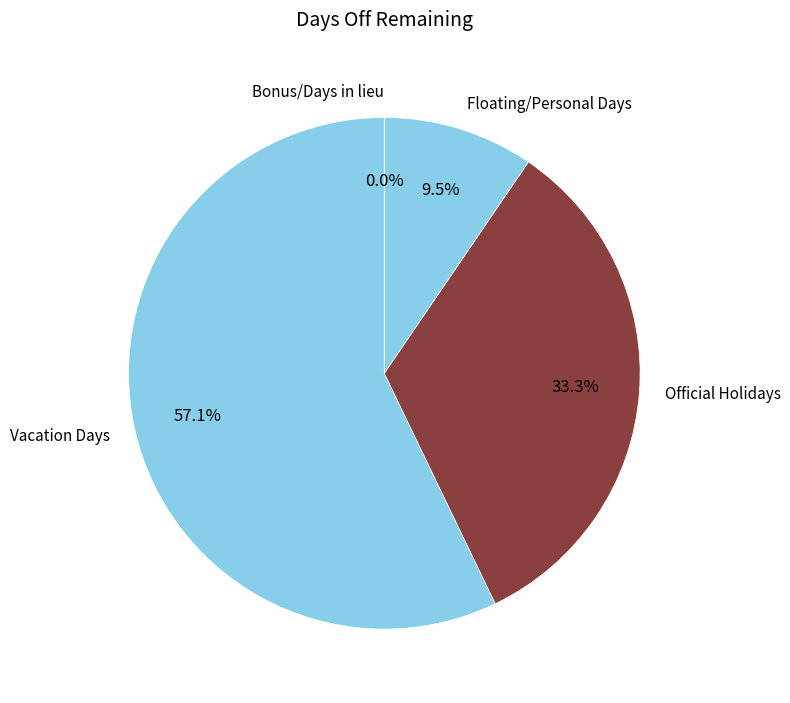

What percentage is NOT represented by Bonus/Days in lieu?

100.0%